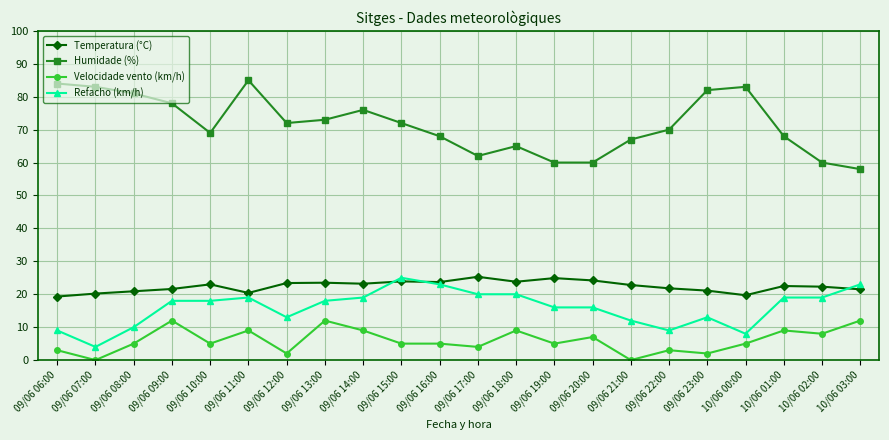

What is the difference between the Temperatura (°C) values at 09/06 22:00 and 10/06 00:00?

2.1